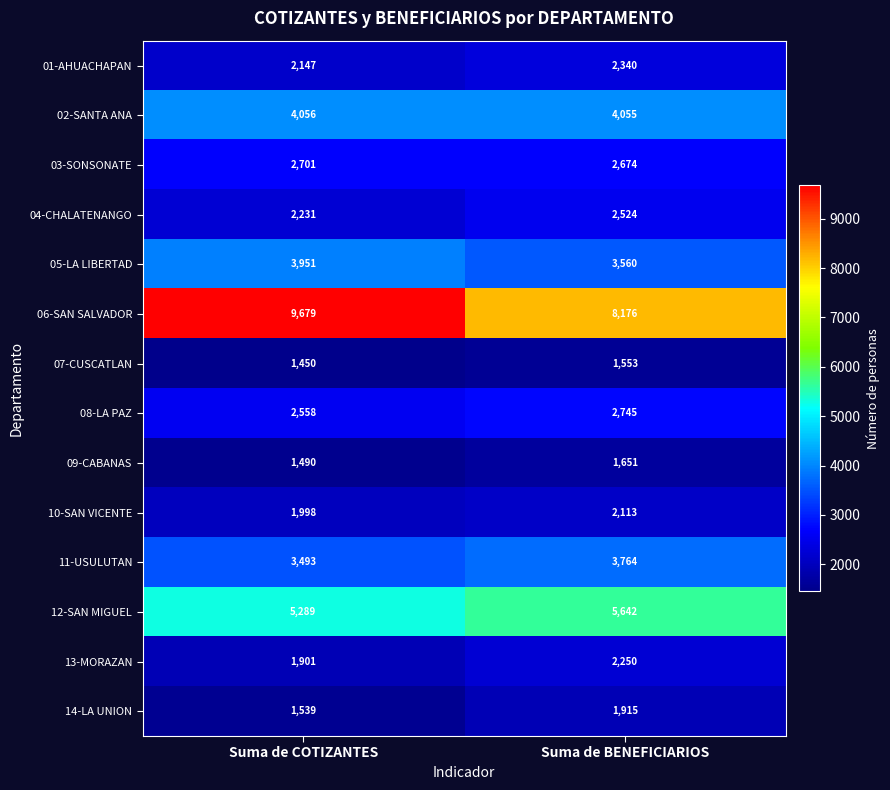

Which series has the largest total across all categories?

06-SAN SALVADOR